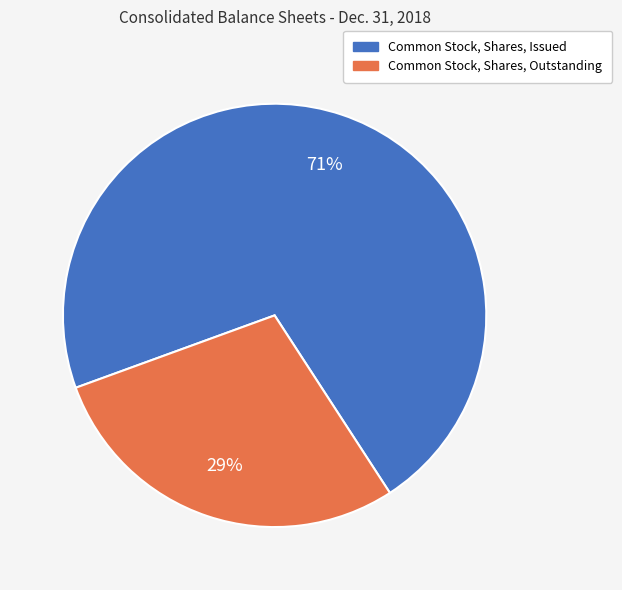

Do Common Stock, Shares, Issued and Common Stock, Shares, Outstanding together represent more than half of the pie?

Yes